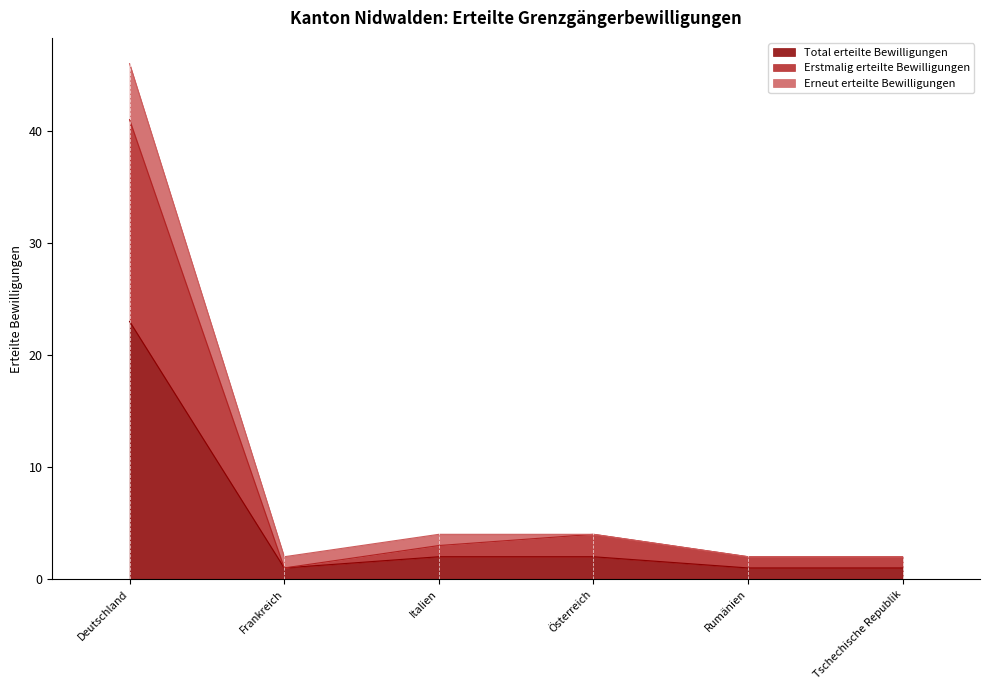

What is the lowest value of the Erstmalig erteilte Bewilligungen series?

1